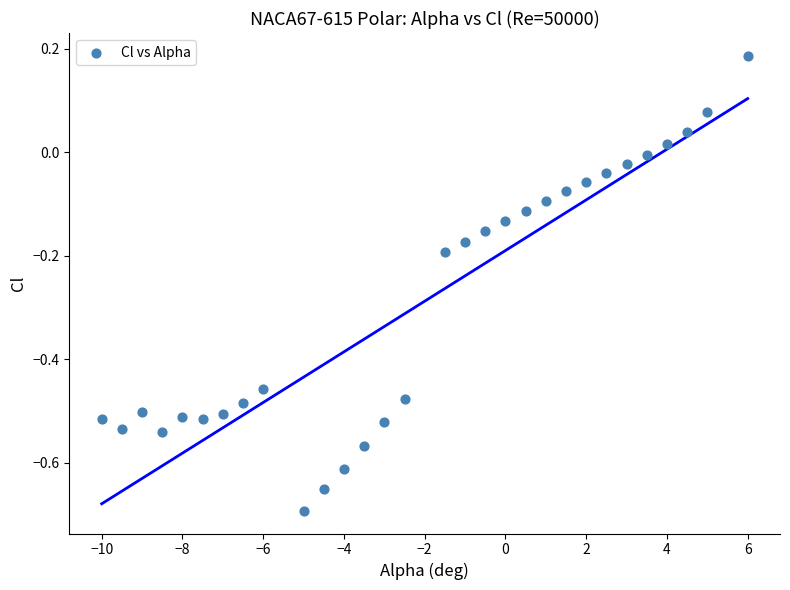

What is the range of X values (max minus min)?

16.0